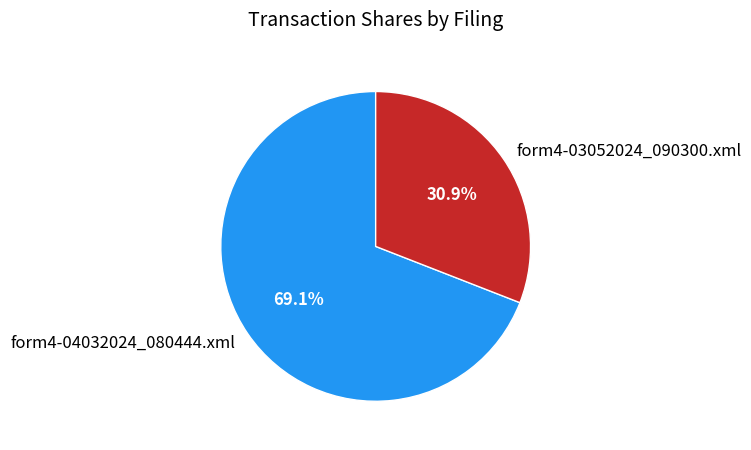

Rank the categories by value from highest to lowest.

form4-04032024_080444.xml, form4-03052024_090300.xml